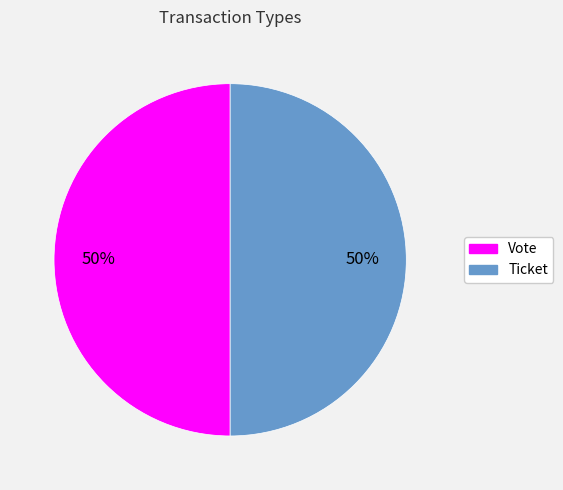

Is it true that Vote is 50% of the pie?

True